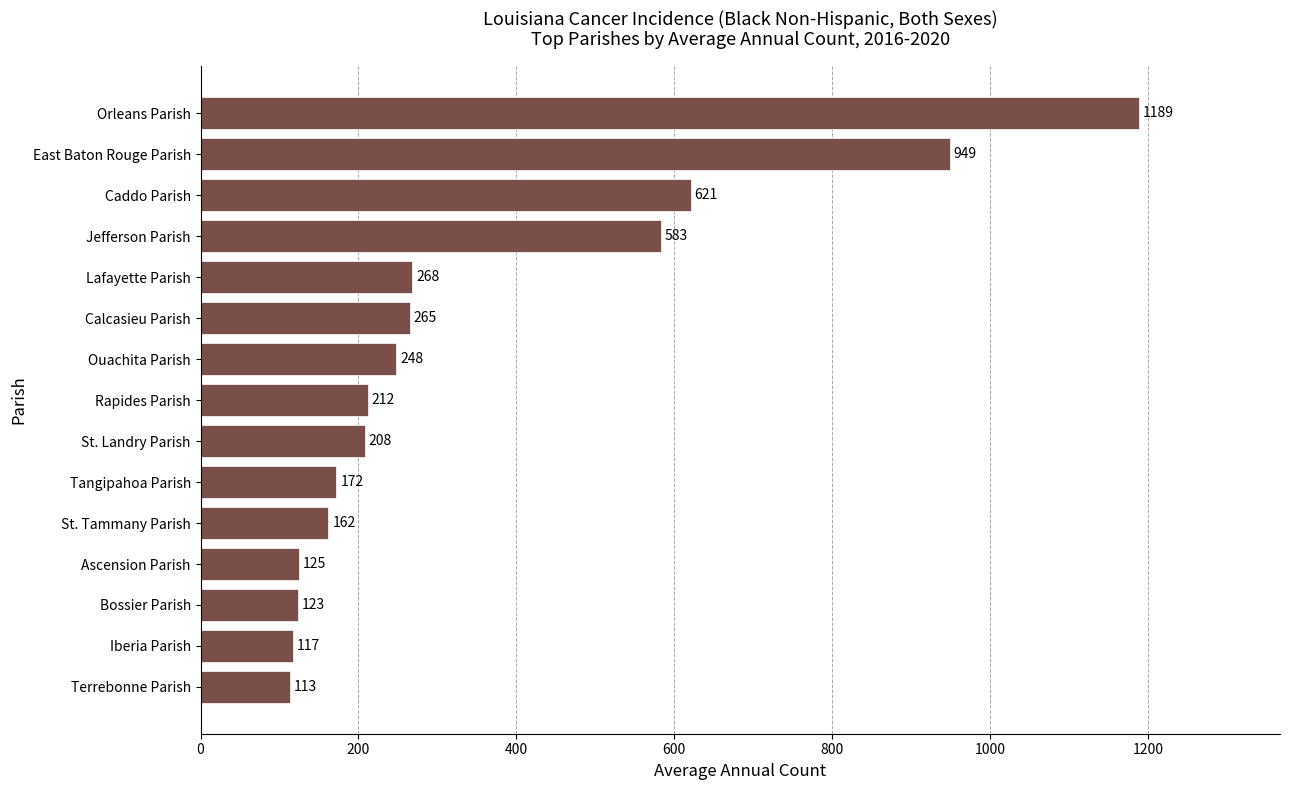

What is the ratio of the value at St. Tammany Parish to the value at Lafayette Parish?

0.6